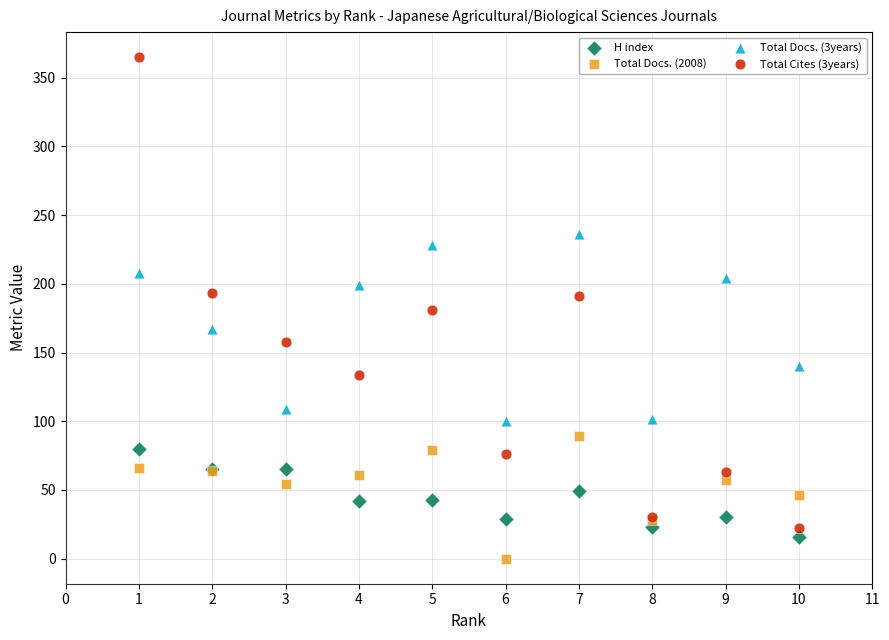

What are all the series names shown in the legend?

H index, Total Docs. (2008), Total Docs. (3years), Total Cites (3years)